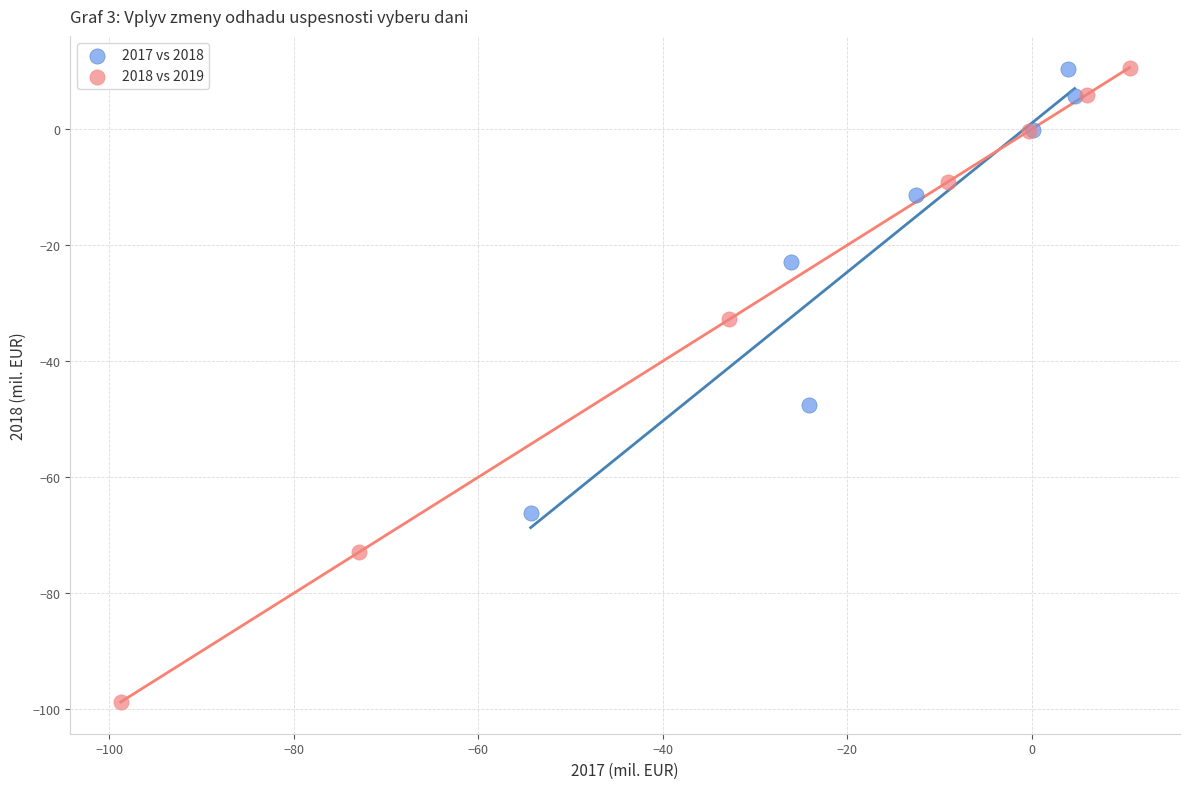

Which series has the largest Y range (max minus min)?

2018 vs 2019